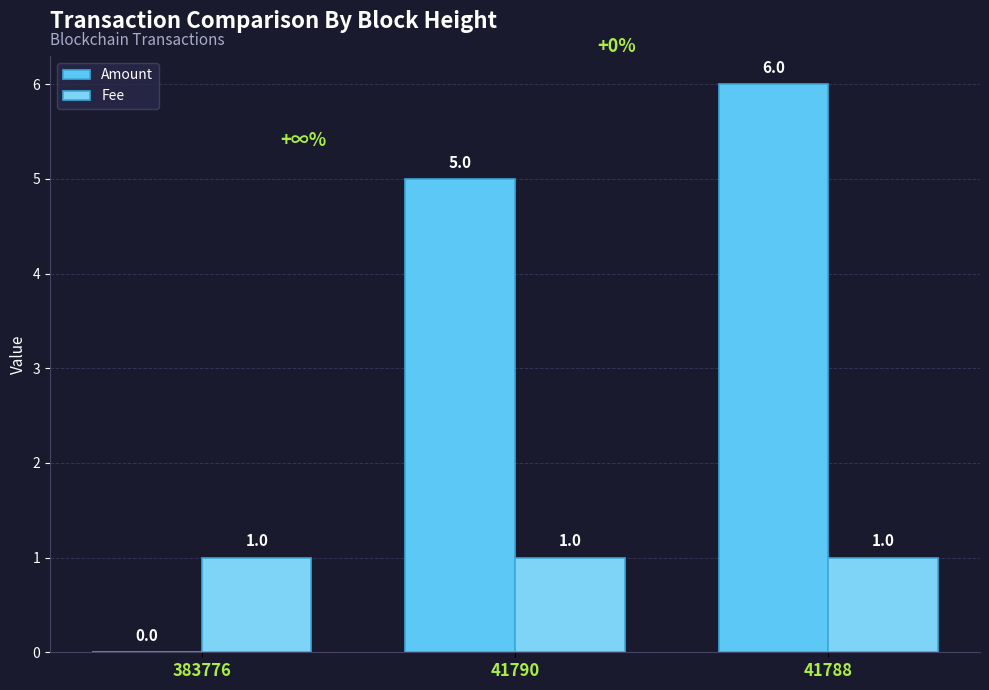

Reading right to left, list all the values displayed in this chart.

Amount: 6	5	0
Fee: 1	1	1